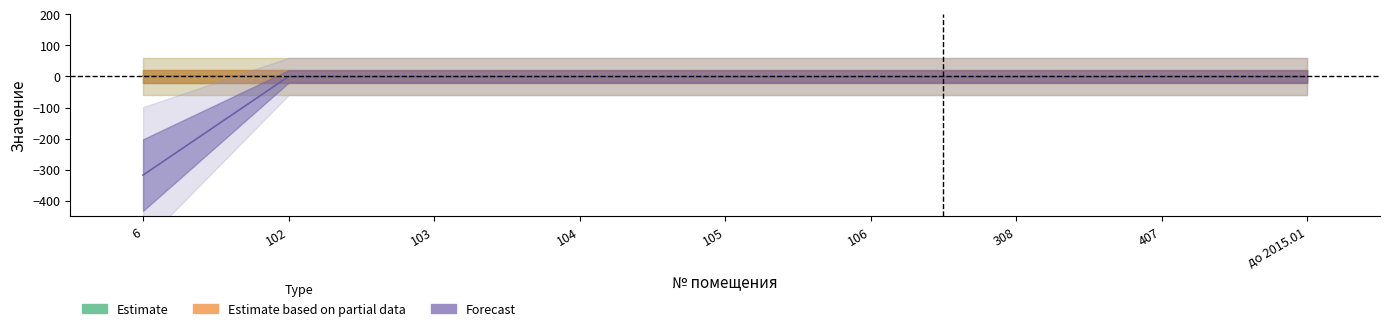

The аванс (переплата) взнос series shows -130.8 at 106. True or false?

False